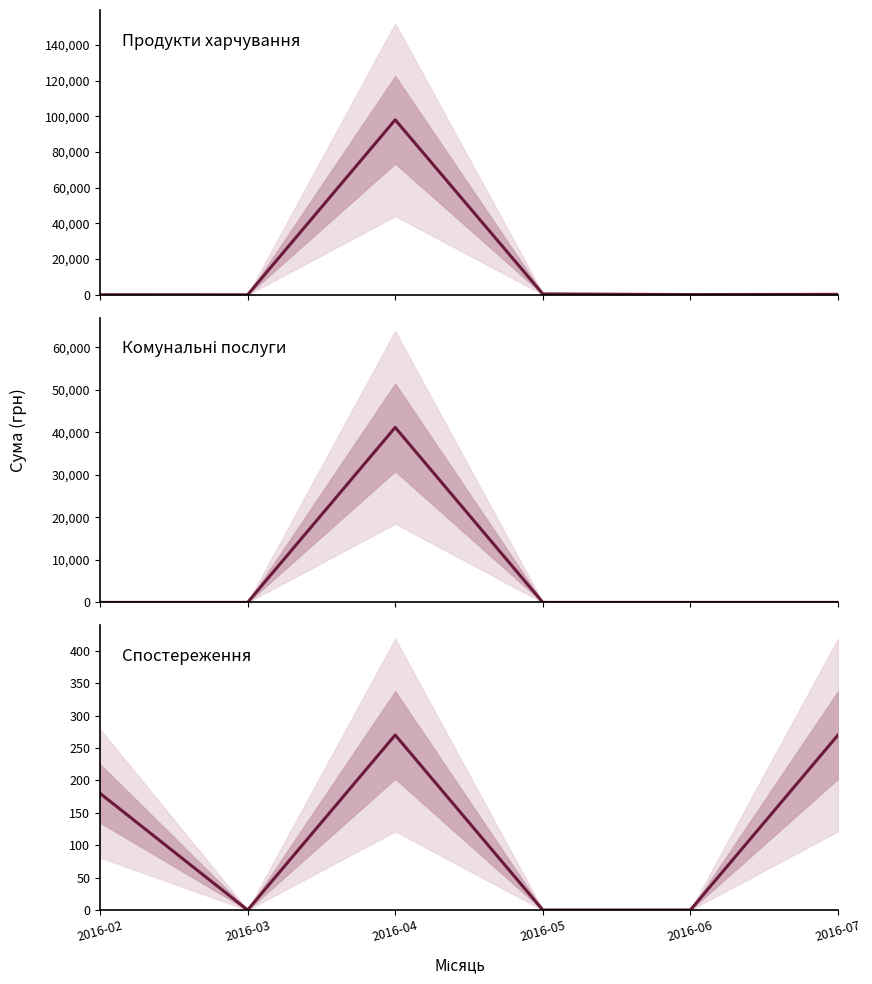

Reading right to left, transcribe all the data shown in this chart.

Продукти харчування: 270.0	132.0	504.0	98003.3	0.0	38.5
Комунальні послуги: 0.0	0.0	0.0	41163.0	0.0	0.0
Спостереження: 270.0	0.0	0.0	270.0	0.0	180.0